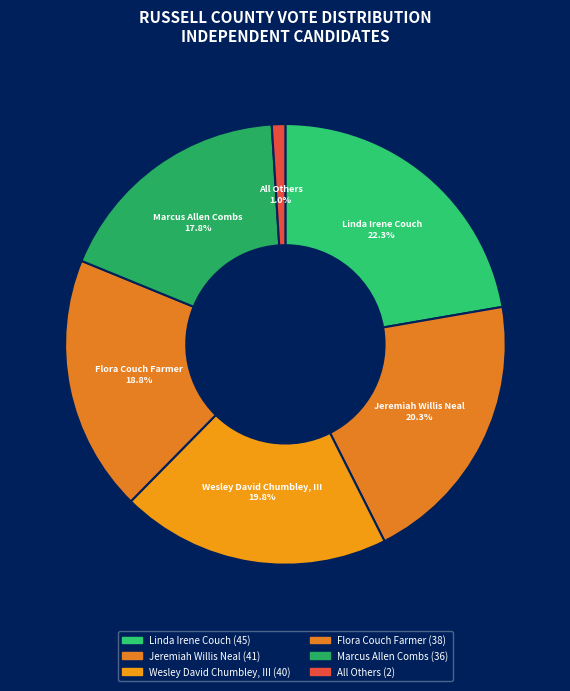

How many slices are in this pie chart?

6